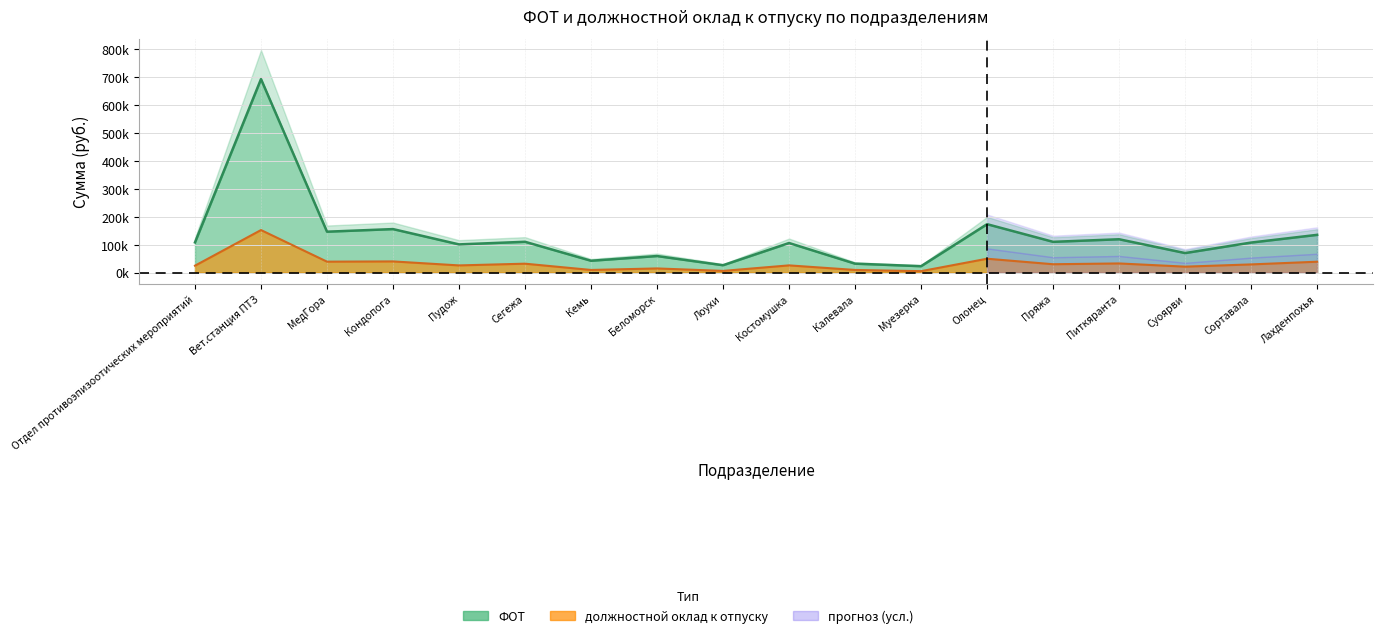

At how many categories does at least one series exceed 185064?

1